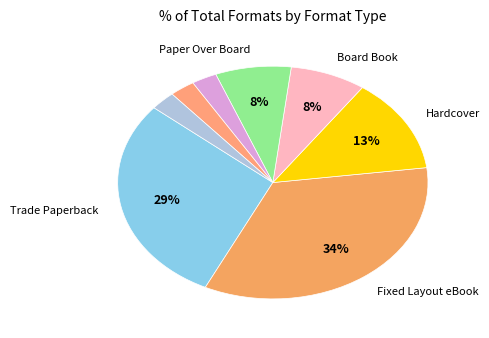

How many slices are in this pie chart?

8